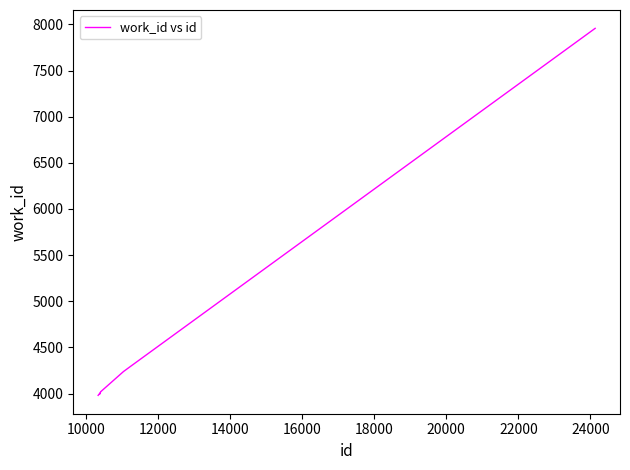

What is the sum of all values?

44502